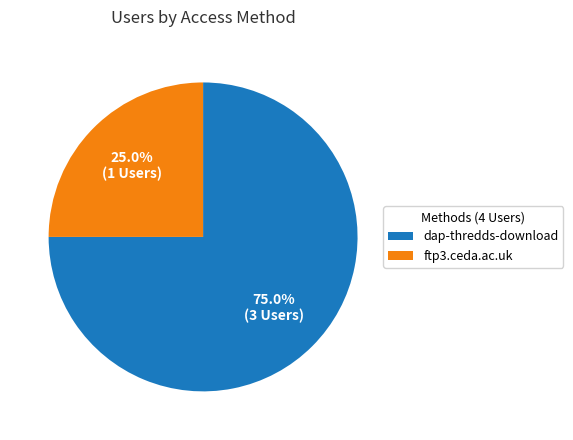

Do ftp3.ceda.ac.uk and dap-thredds-download together represent more than half of the pie?

Yes